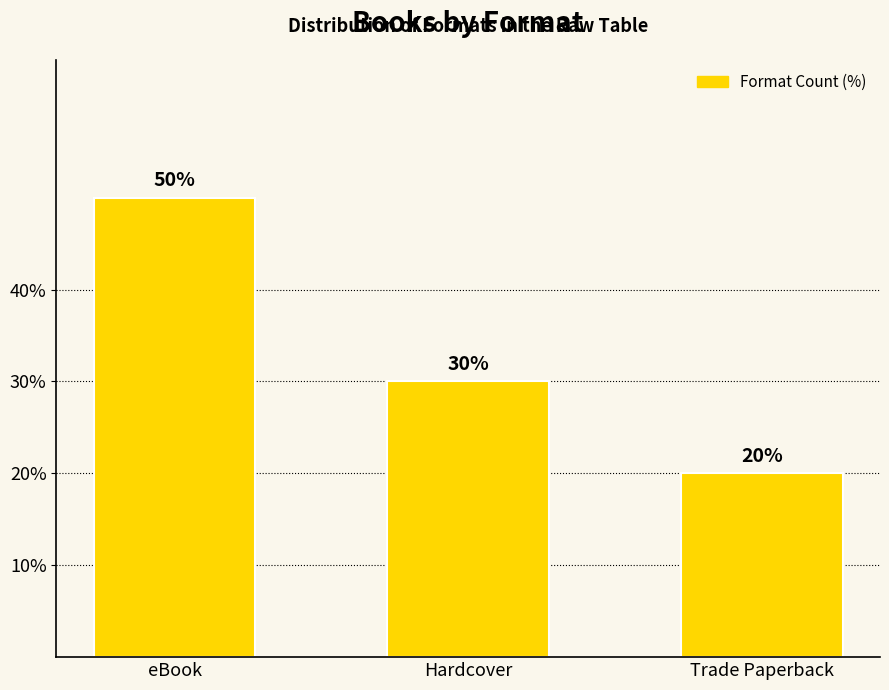

True or false: the data shows 18 at eBook.

False